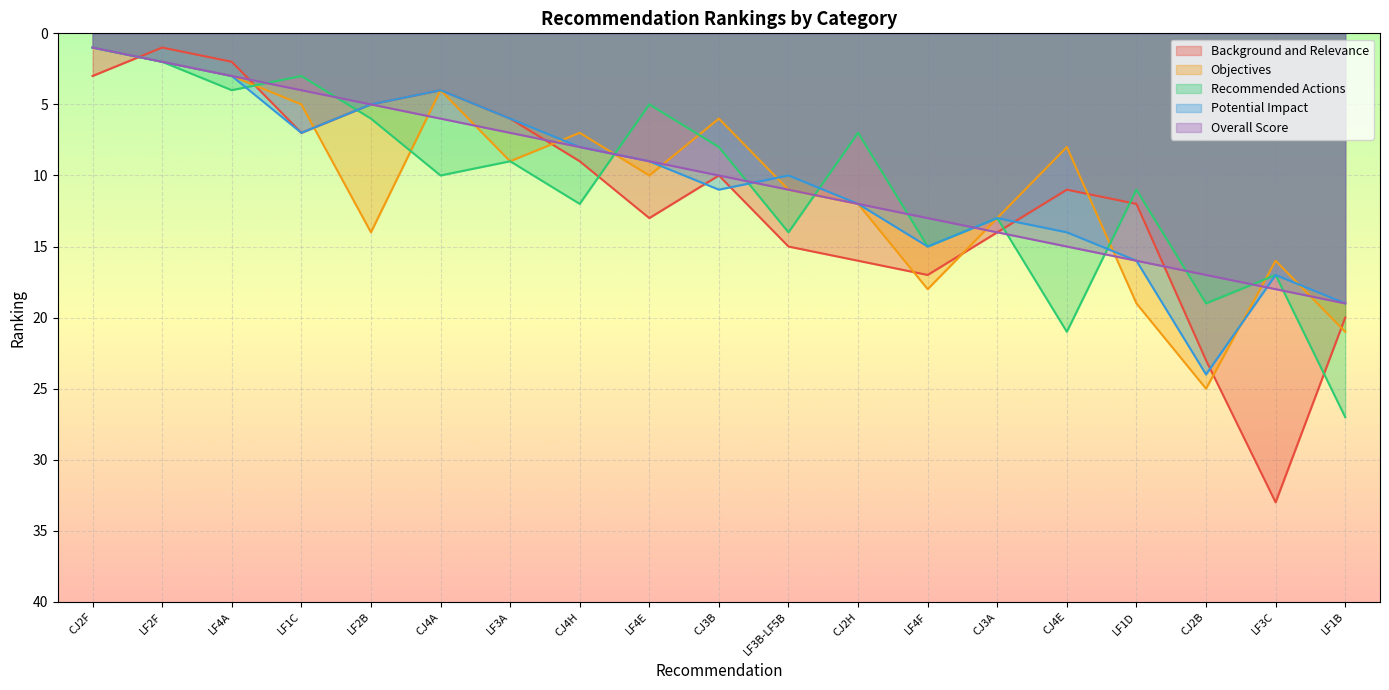

What is the sum of the Potential Impact values at LF4E and CJ4E?

23